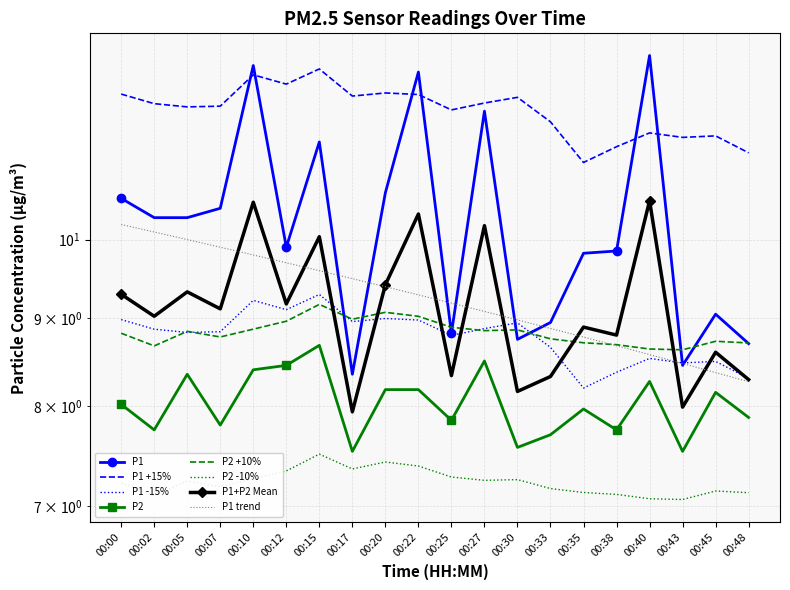

In P2, how many points are higher than both neighbors (excluding endpoints)?

6